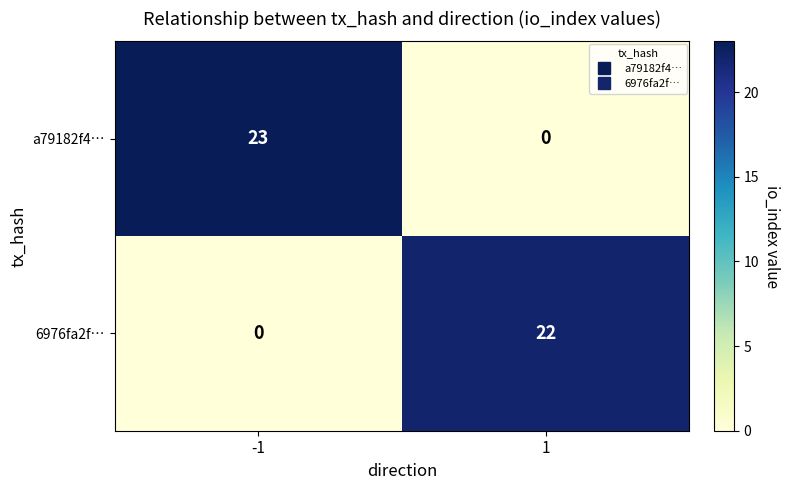

What is the difference between the maximum and minimum values in the 6976fa2f… series?

22